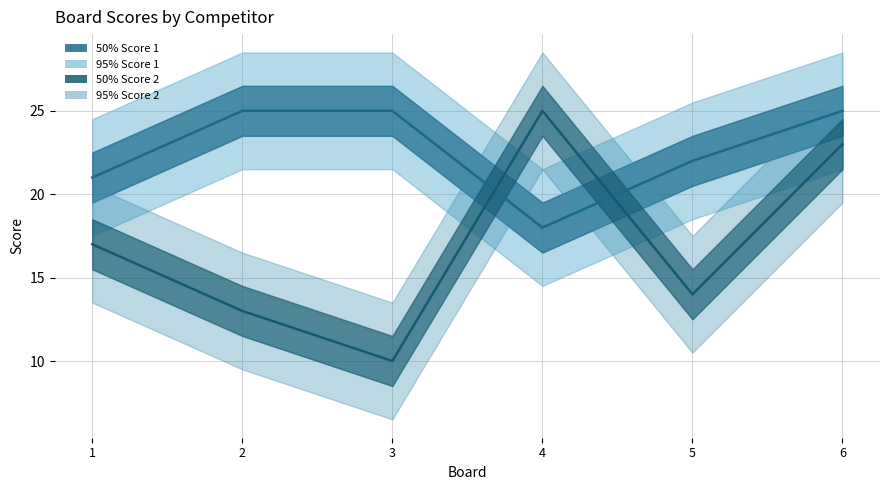

At which category is the sum across all series the highest?

6